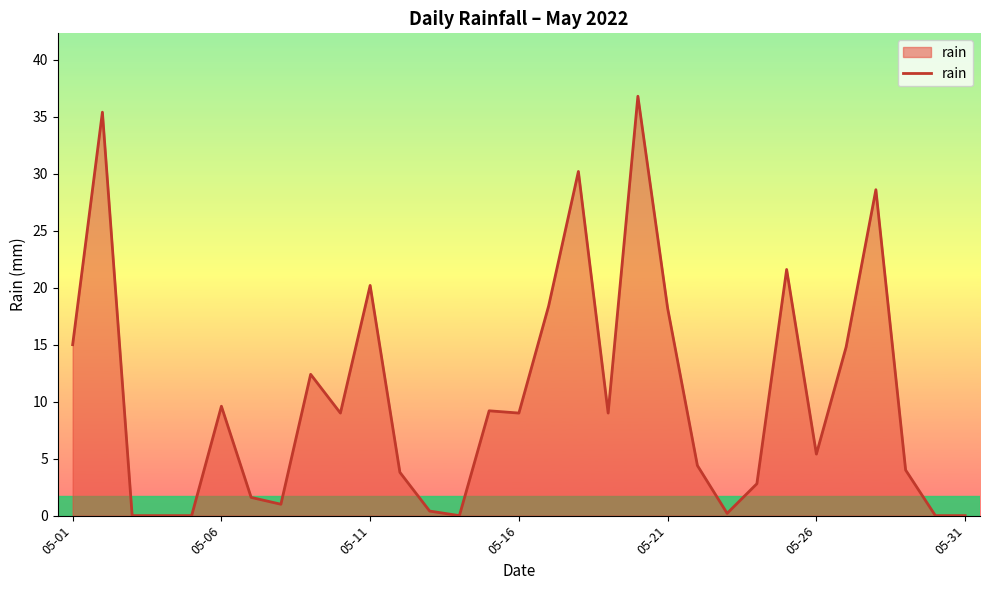

Does the chart display data point markers on the line(s)?

No